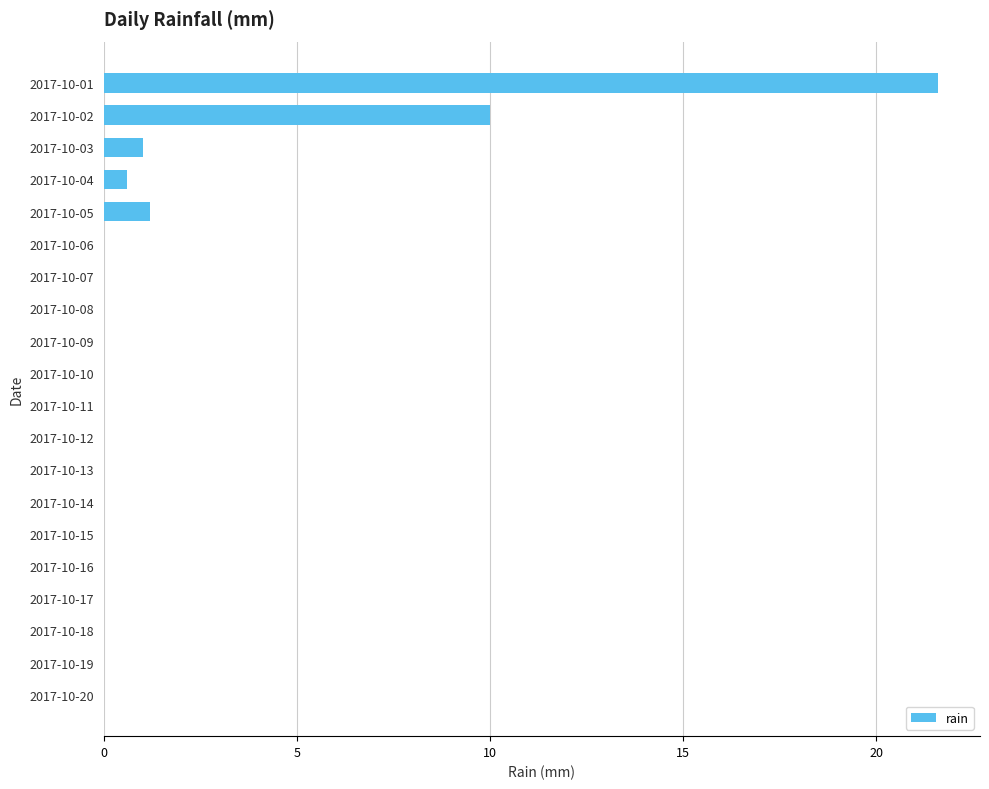

Count the number of data series in this chart.

1